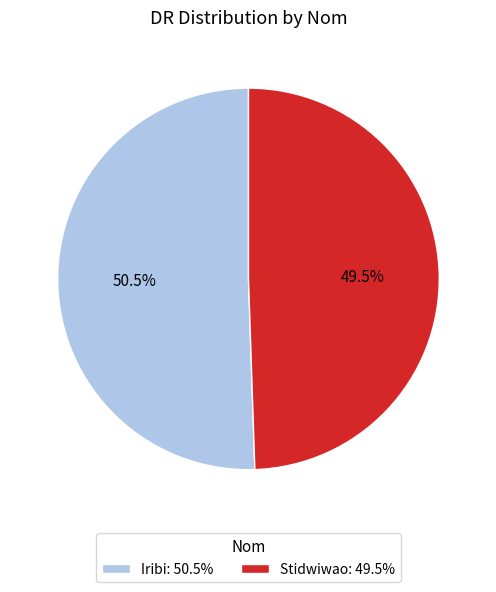

What is the ratio of the value at Iribi: 50.5% to the value at Stidwiwao: 49.5%?

1.0